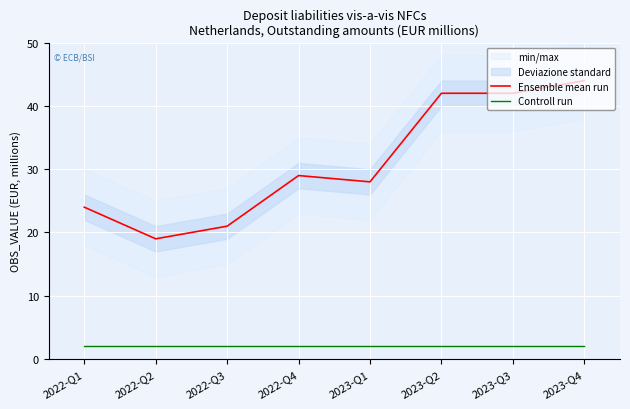

How many lines are shown in the chart?

2